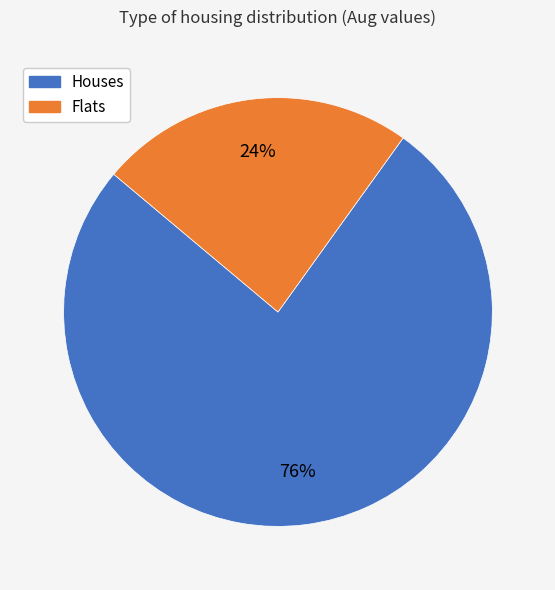

To the nearest percent, what is the average slice percentage?

50%